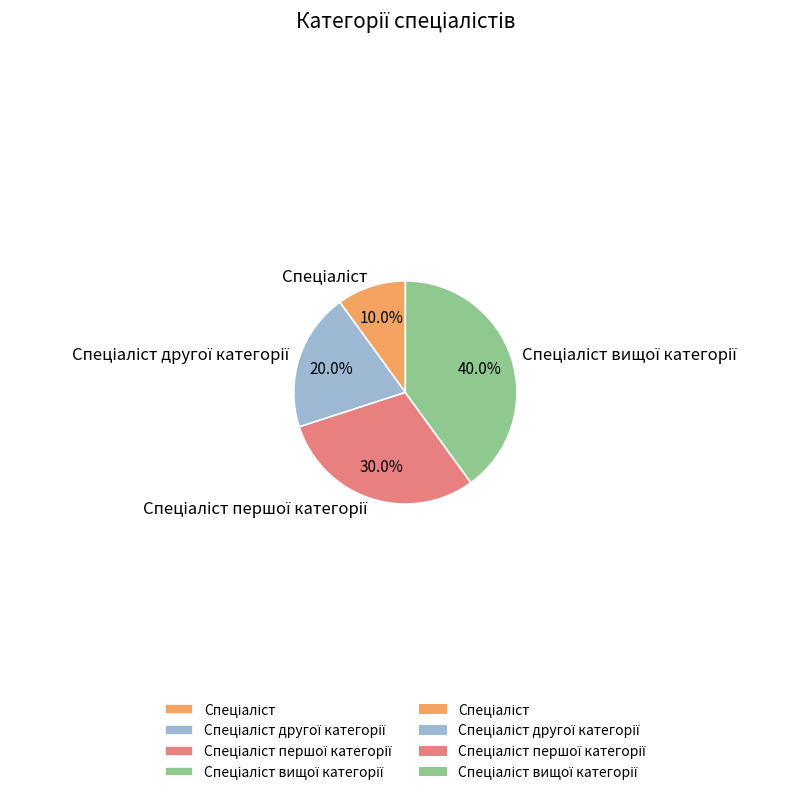

Is there a majority slice in this chart?

No